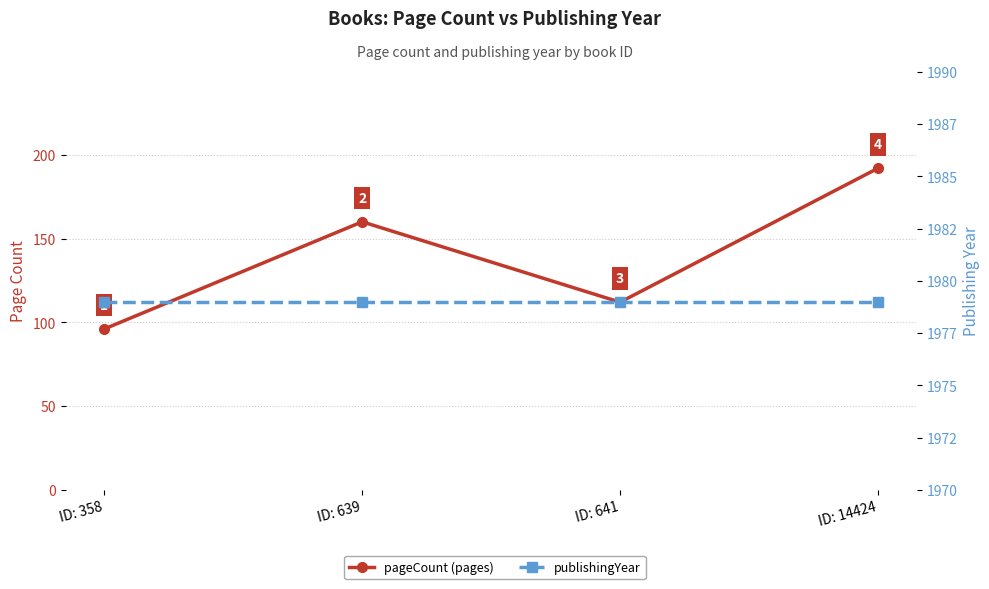

At which category does pageCount reach its first local valley?

ID: 641